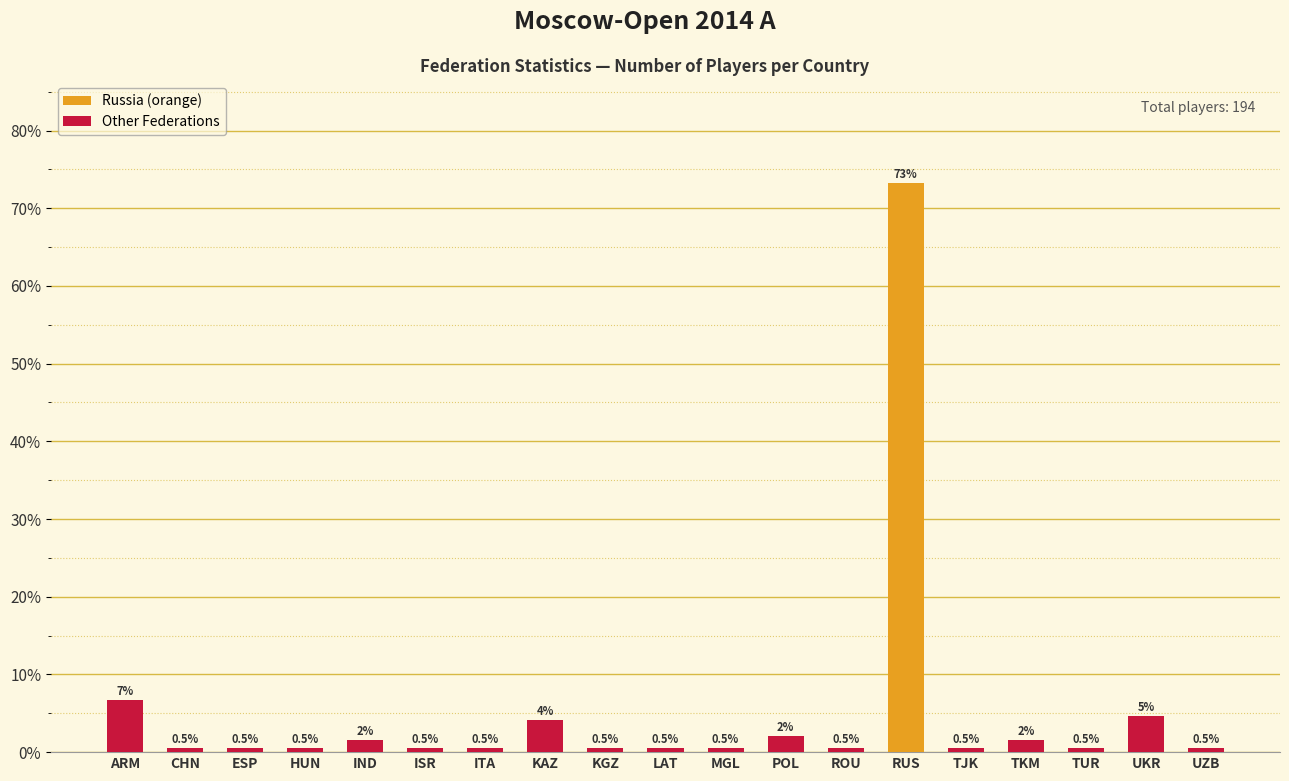

The value at TUR is 0.5. True or false?

True